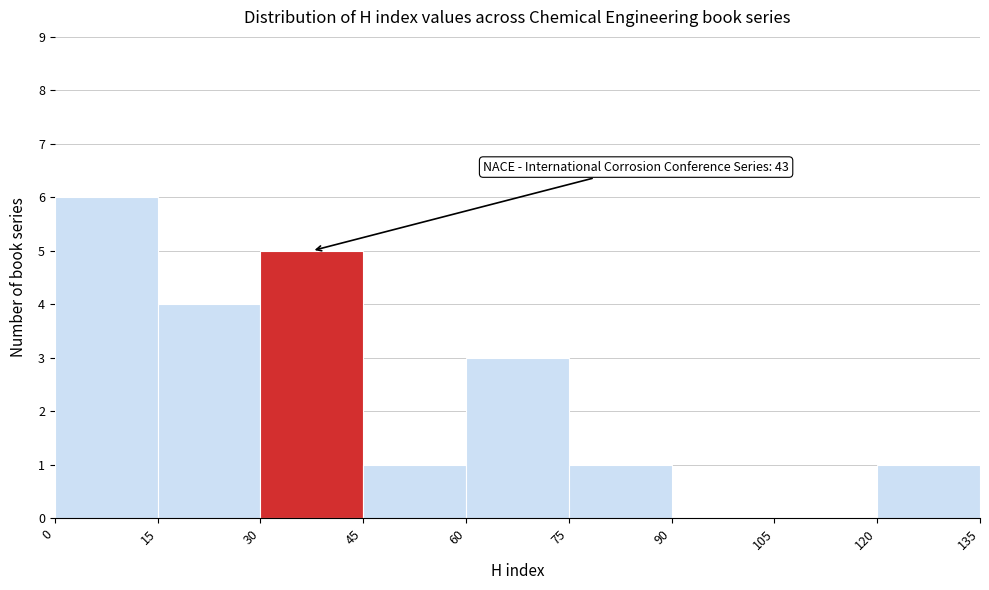

Which range on the x-axis has the tallest bar?

0 to 15